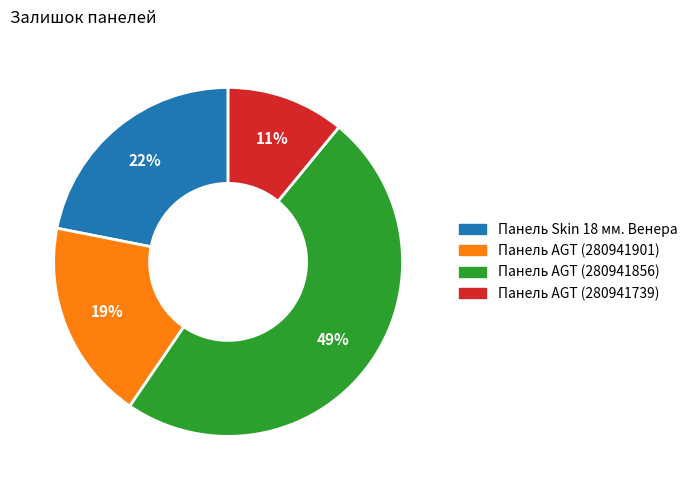

Is there a majority slice in this chart?

No